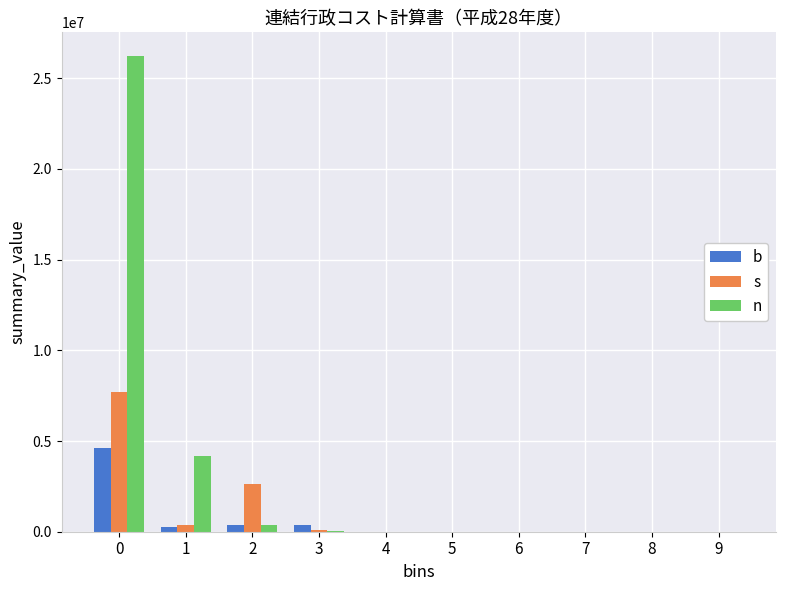

Is the value of b at 4 greater than the value of n at 0?

No